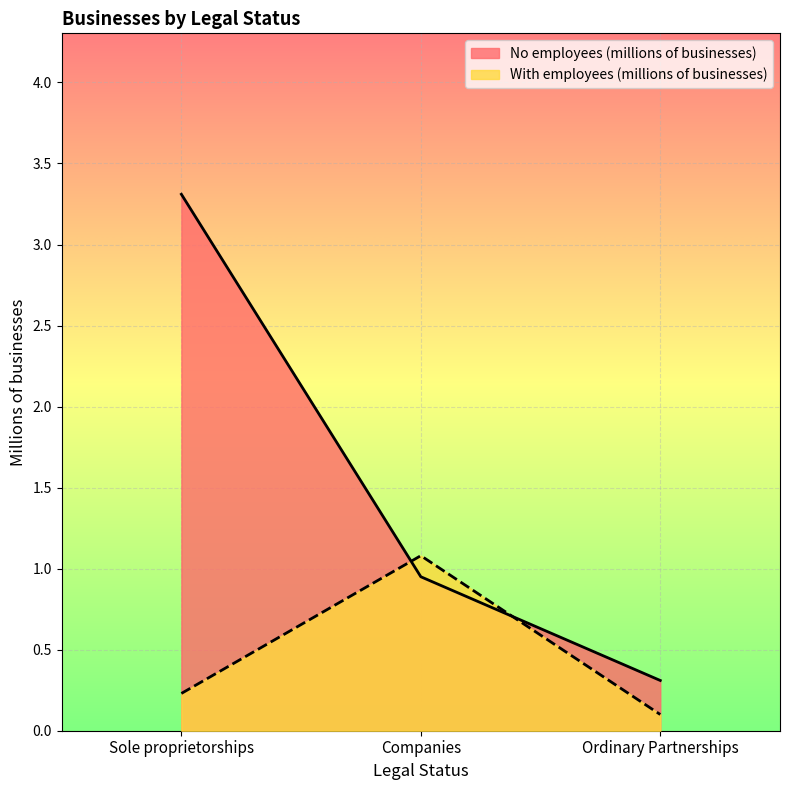

Which series has the widest spread of values?

No employees (millions of businesses)